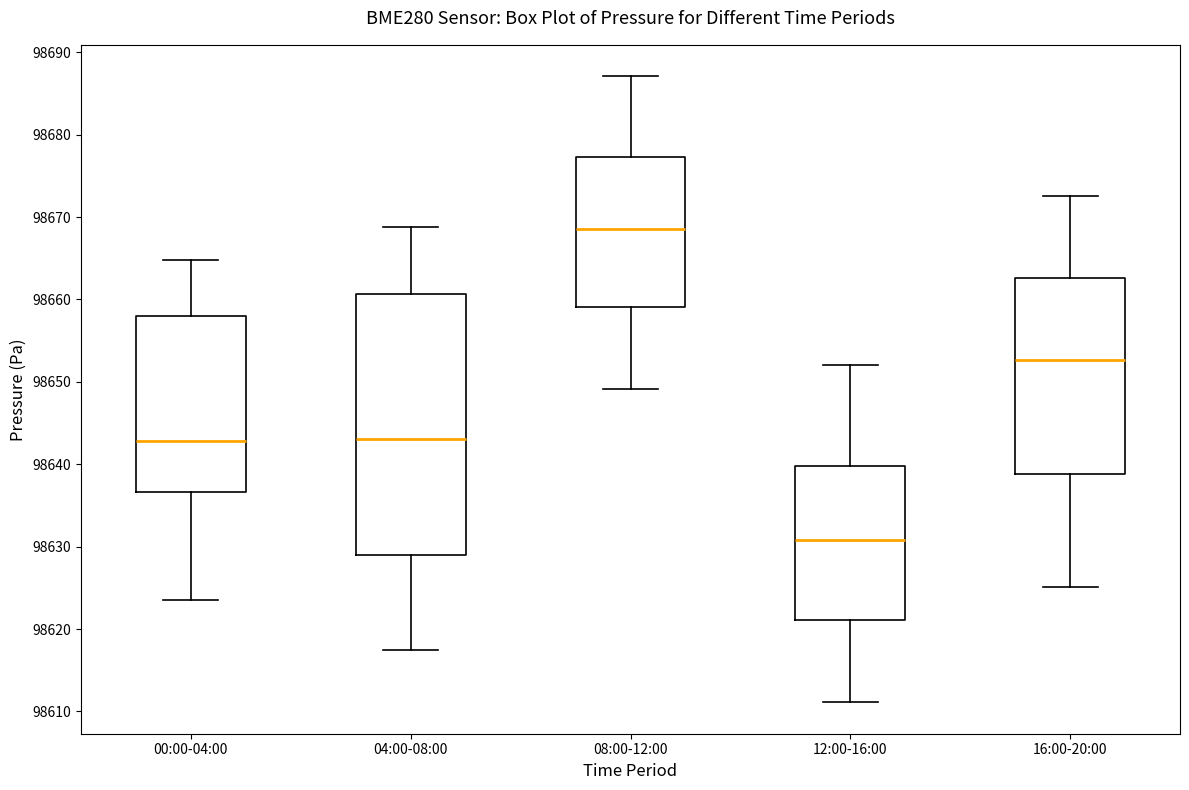

Which box's median line is the highest?

08:00-12:00